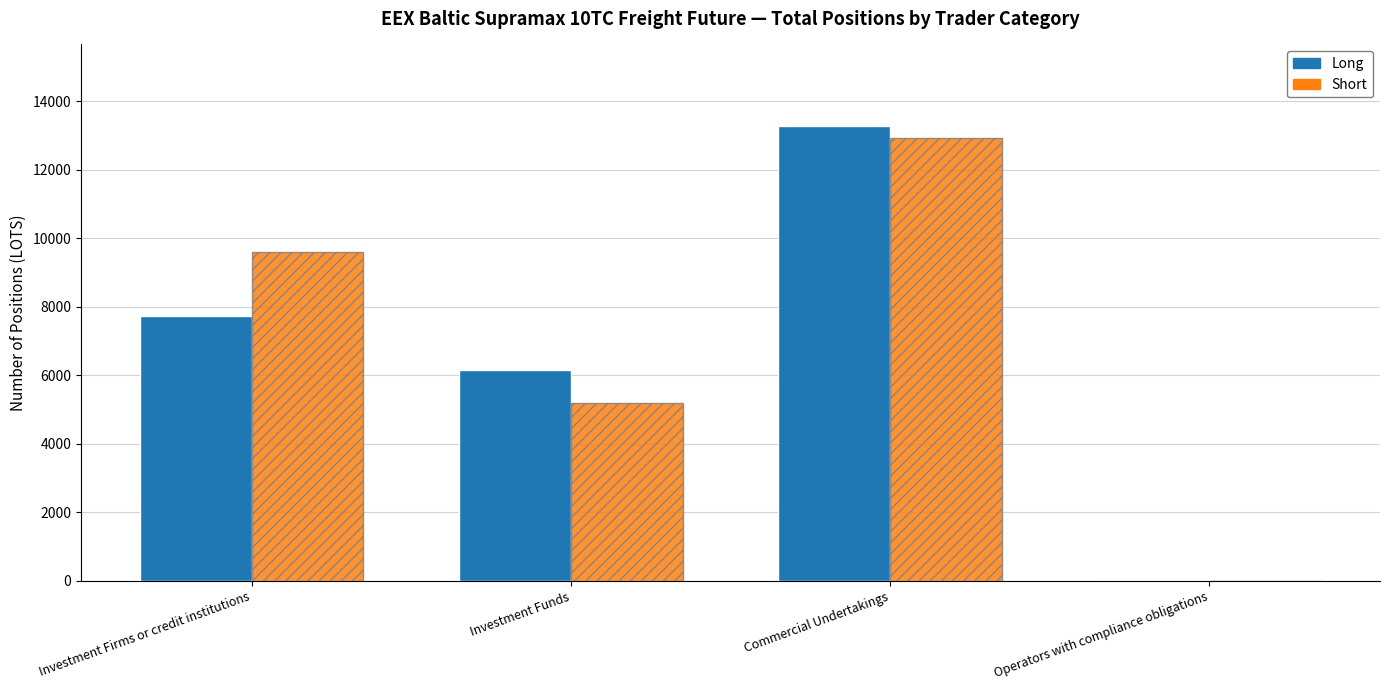

Does the chart contain stacked bars?

No